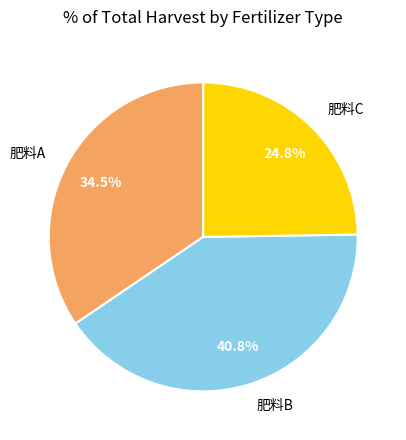

Is 肥料A the majority of the pie?

No